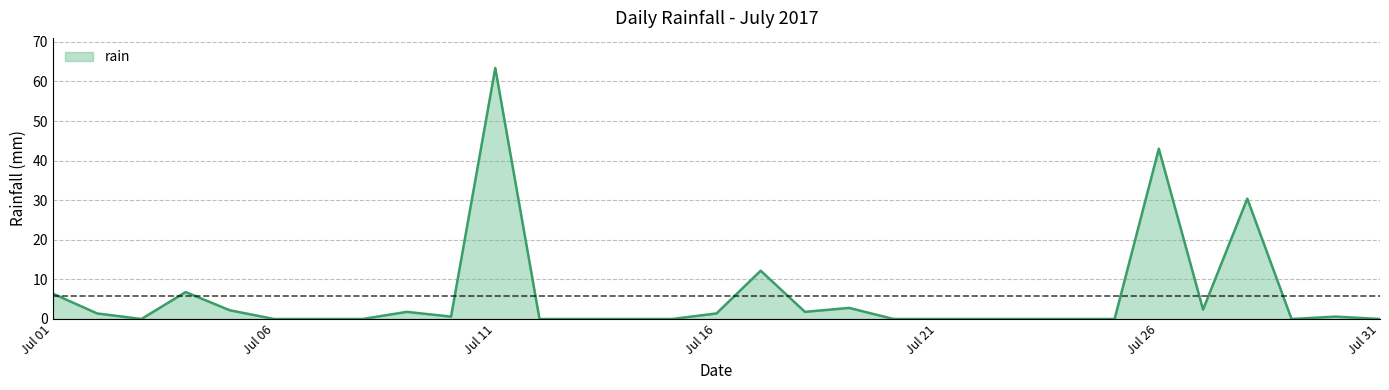

What is the difference between the maximum and minimum values?

63.4